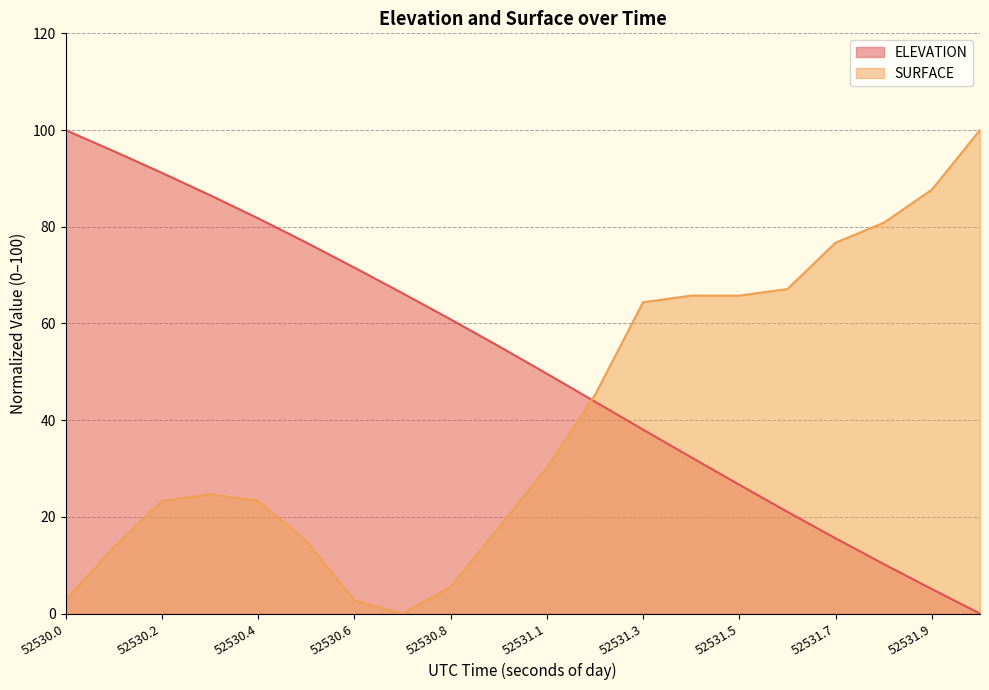

Where is the first local minimum for SURFACE?

52530.728